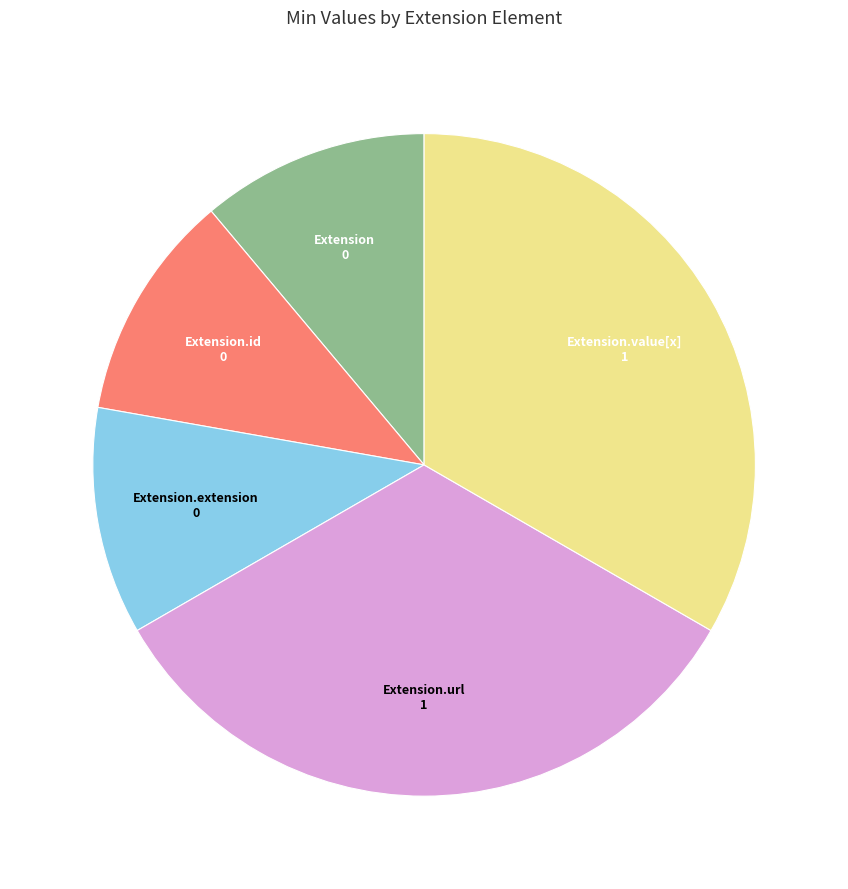

Is it true that Extension.url is 33% of the pie?

True